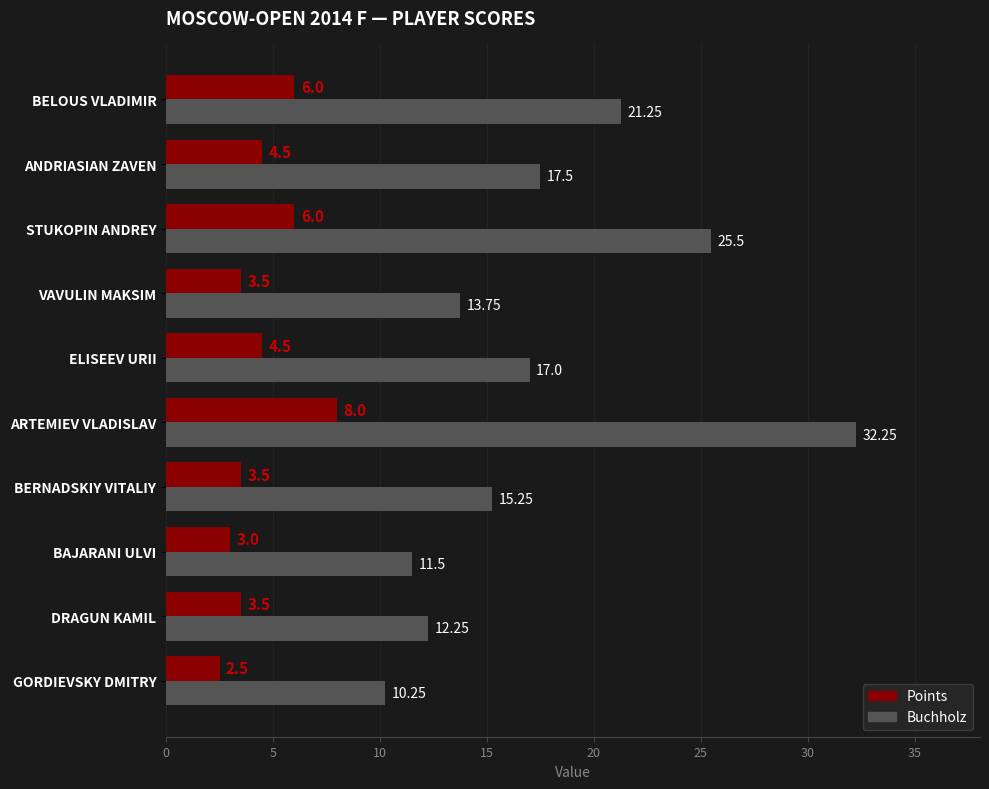

Between GORDIEVSKY DMITRY and BAJARANI ULVI, which series saw the biggest shift?

Buchholz